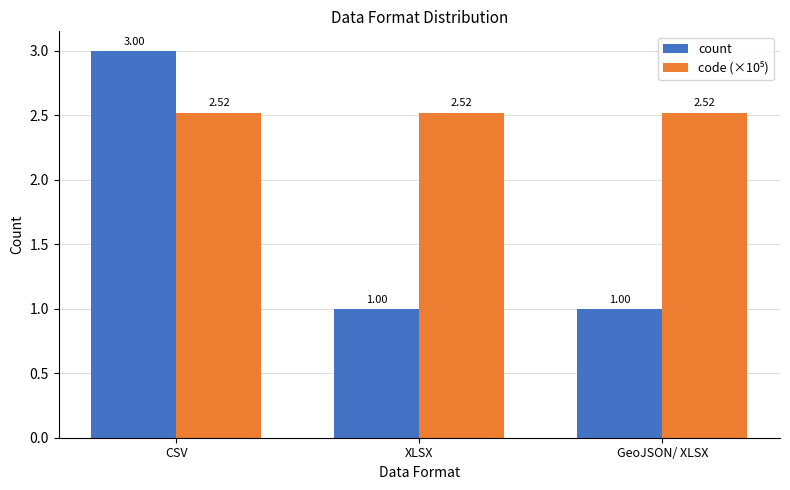

What is the difference between the highest and lowest values at XLSX?

1.5